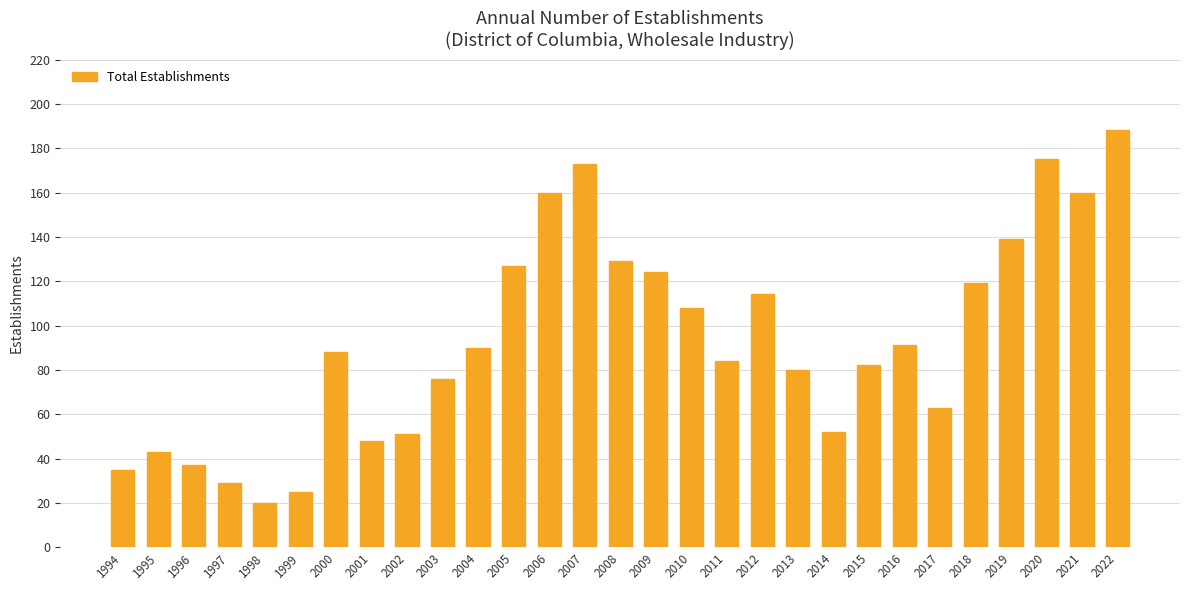

True or false: the data shows 35 at 1994.

True